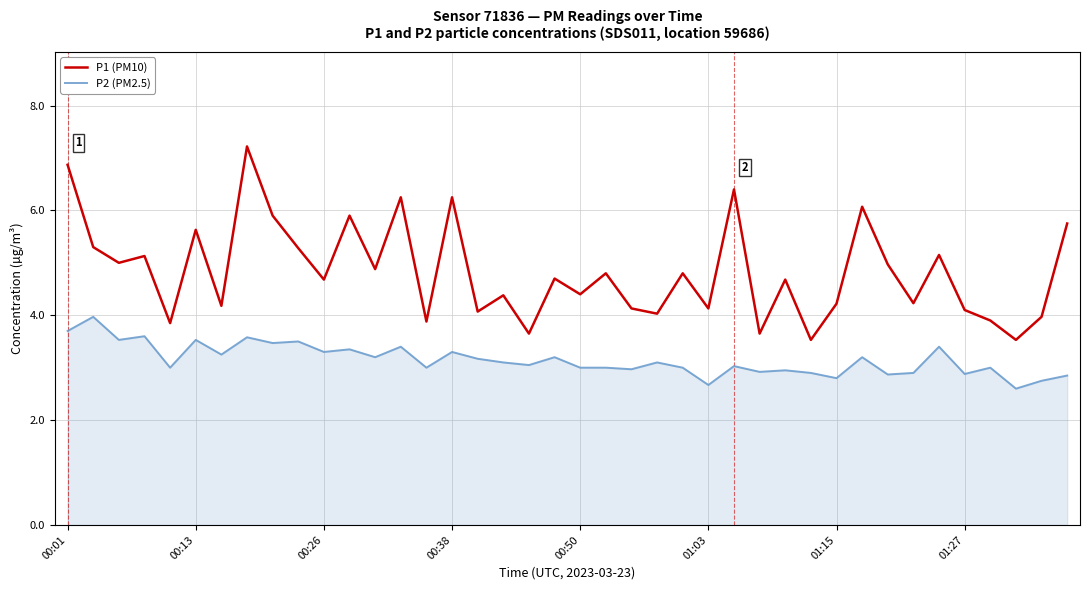

What is the minimum value for P1 (PM10)?

3.5